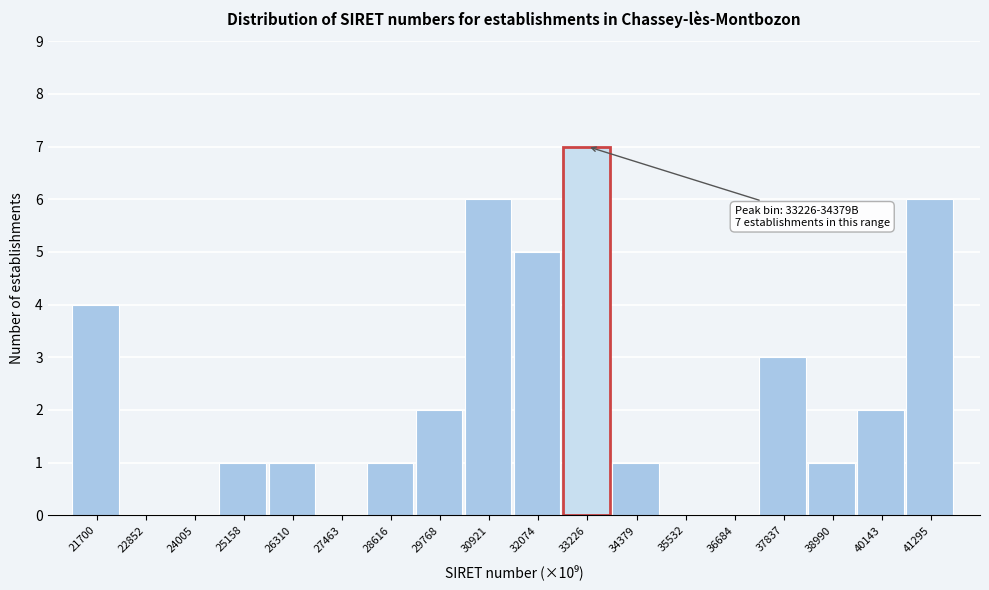

Reading left to right, what are all the values shown in this chart?

21700=4	22852=0	24005=0	25158=1	26310=1	27463=0	28616=1	29768=2	30921=6	32074=5	33226=7	34379=1	35532=0	36684=0	37837=3	38990=1	40143=2	41295=6